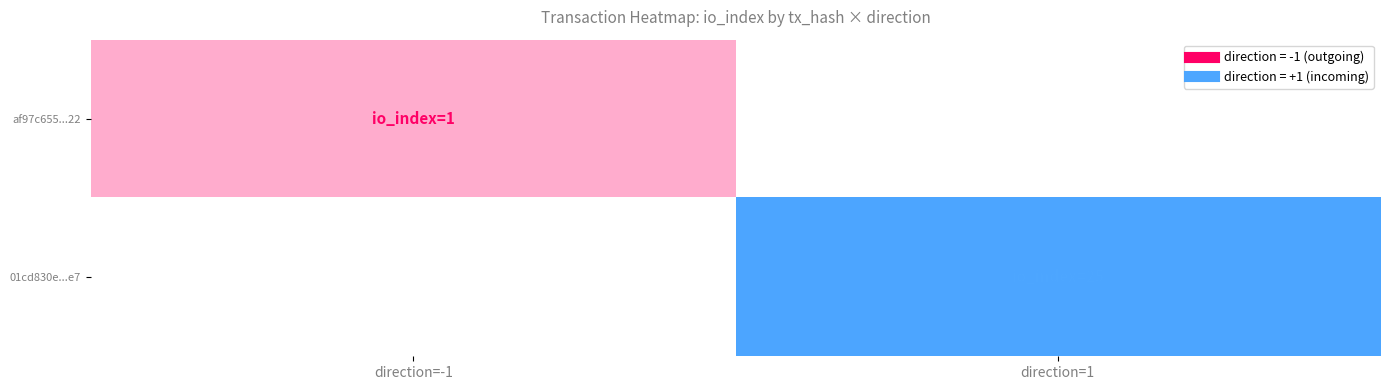

What is the difference between the 01cd830e44a6e4462c0dc2320eaee17f793a0e7 values at io_index and direction?

24